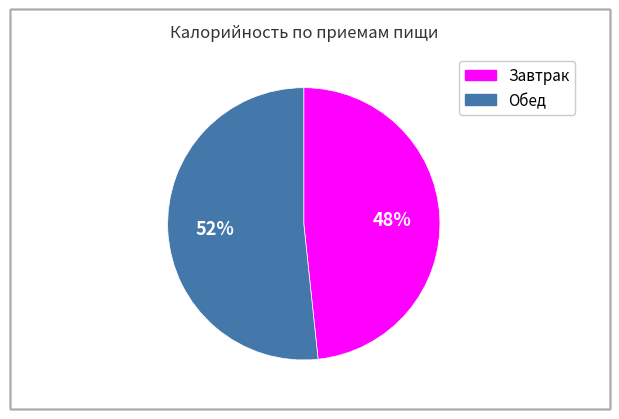

To the nearest percent, what is the combined percentage of Обед and Завтрак?

100%